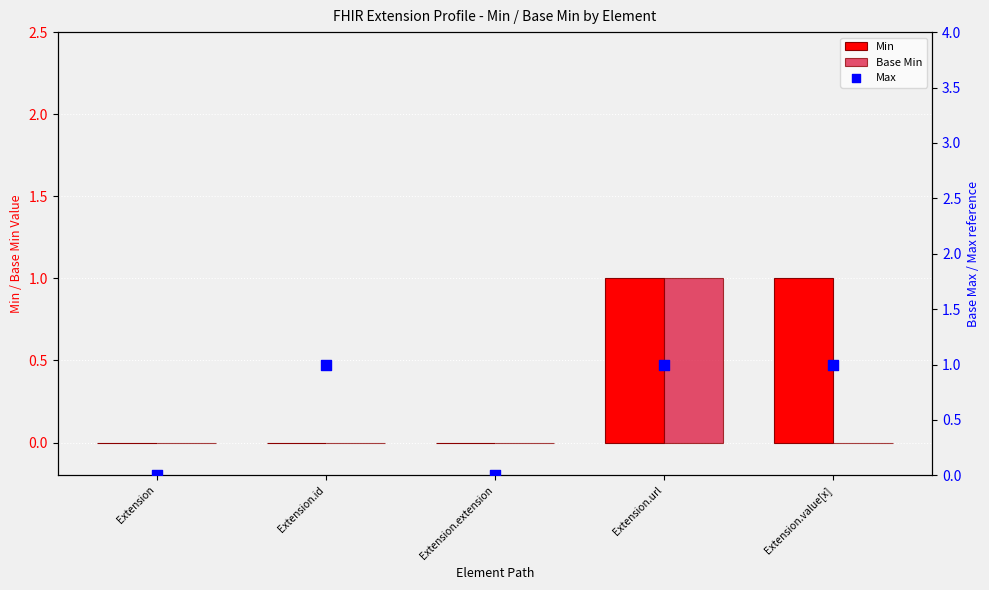

Which series contains the lowest Y value?

Min